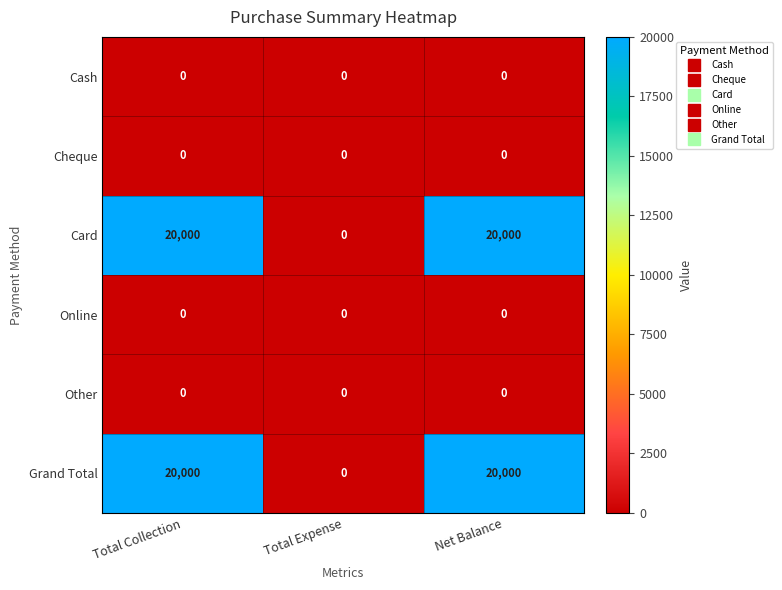

Reading right to left, what are all the values shown in this chart?

Cash: Net Balance=0	Total Expense=0	Total Collection=0
Cheque: Net Balance=0	Total Expense=0	Total Collection=0
Card: Net Balance=20000	Total Expense=0	Total Collection=20000
Online: Net Balance=0	Total Expense=0	Total Collection=0
Other: Net Balance=0	Total Expense=0	Total Collection=0
Grand Total: Net Balance=20000	Total Expense=0	Total Collection=20000